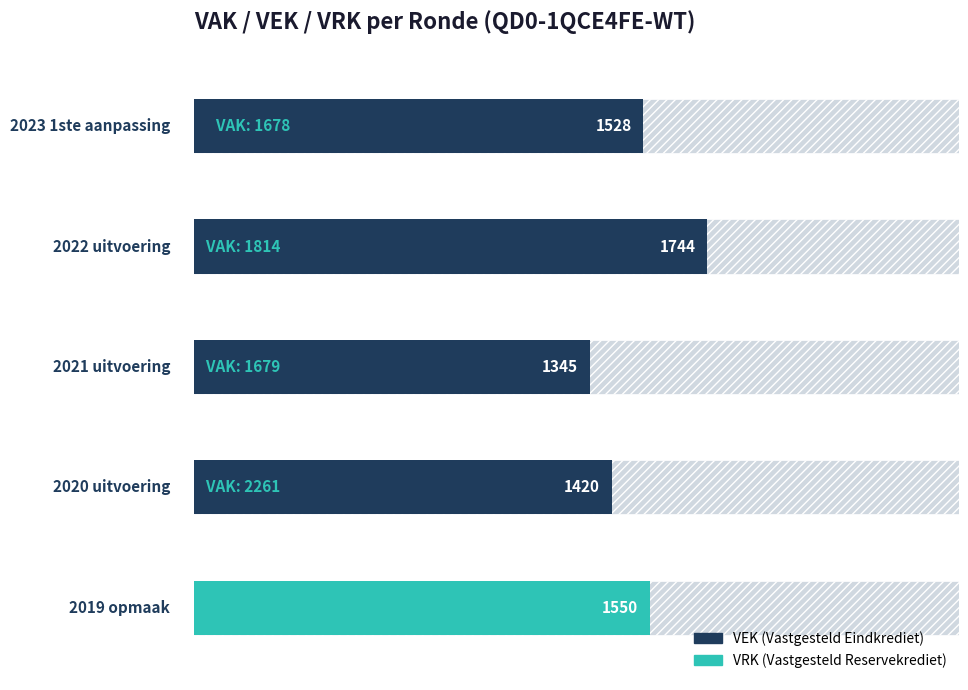

Does the chart contain stacked bars?

No